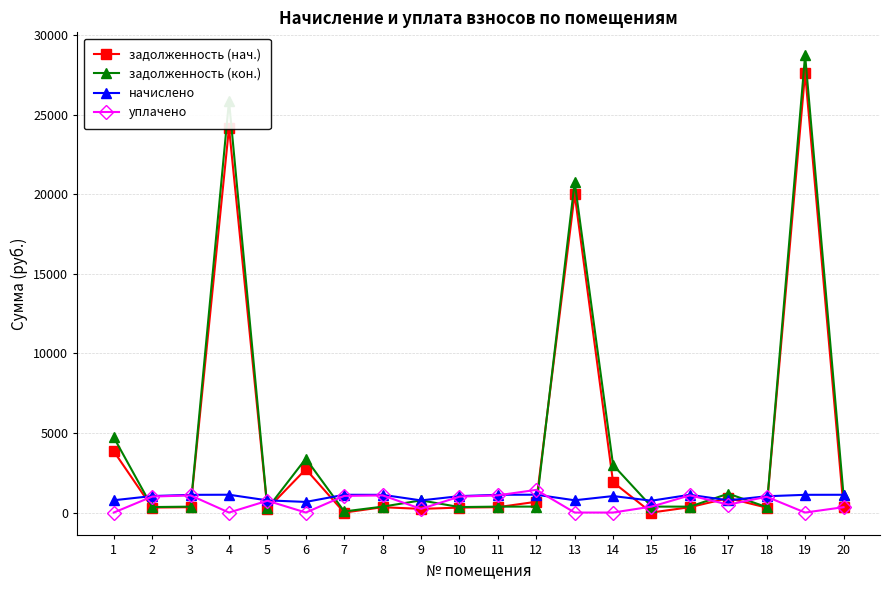

At which category is the sum across all series the highest?

19